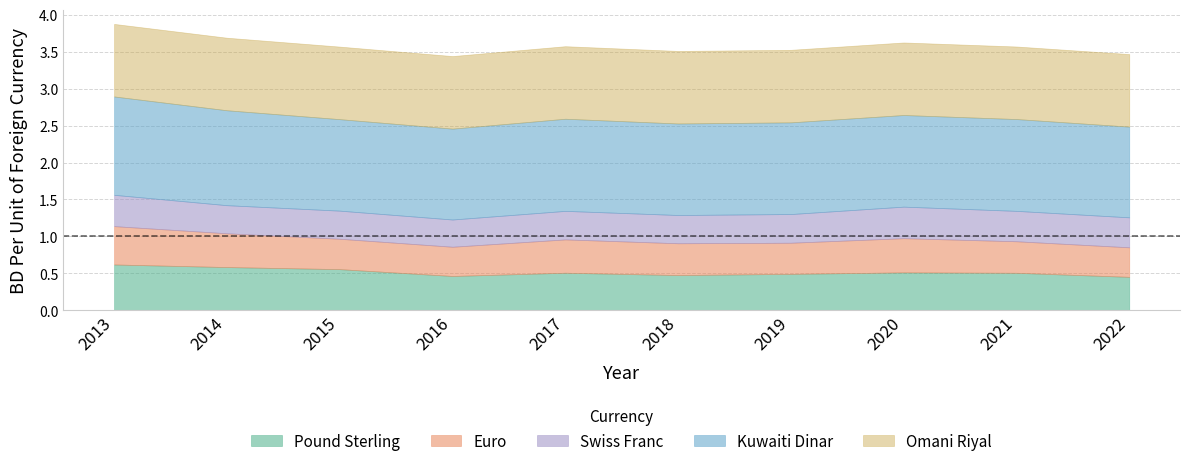

Count the Pound Sterling values in the range 0 to 1.

10